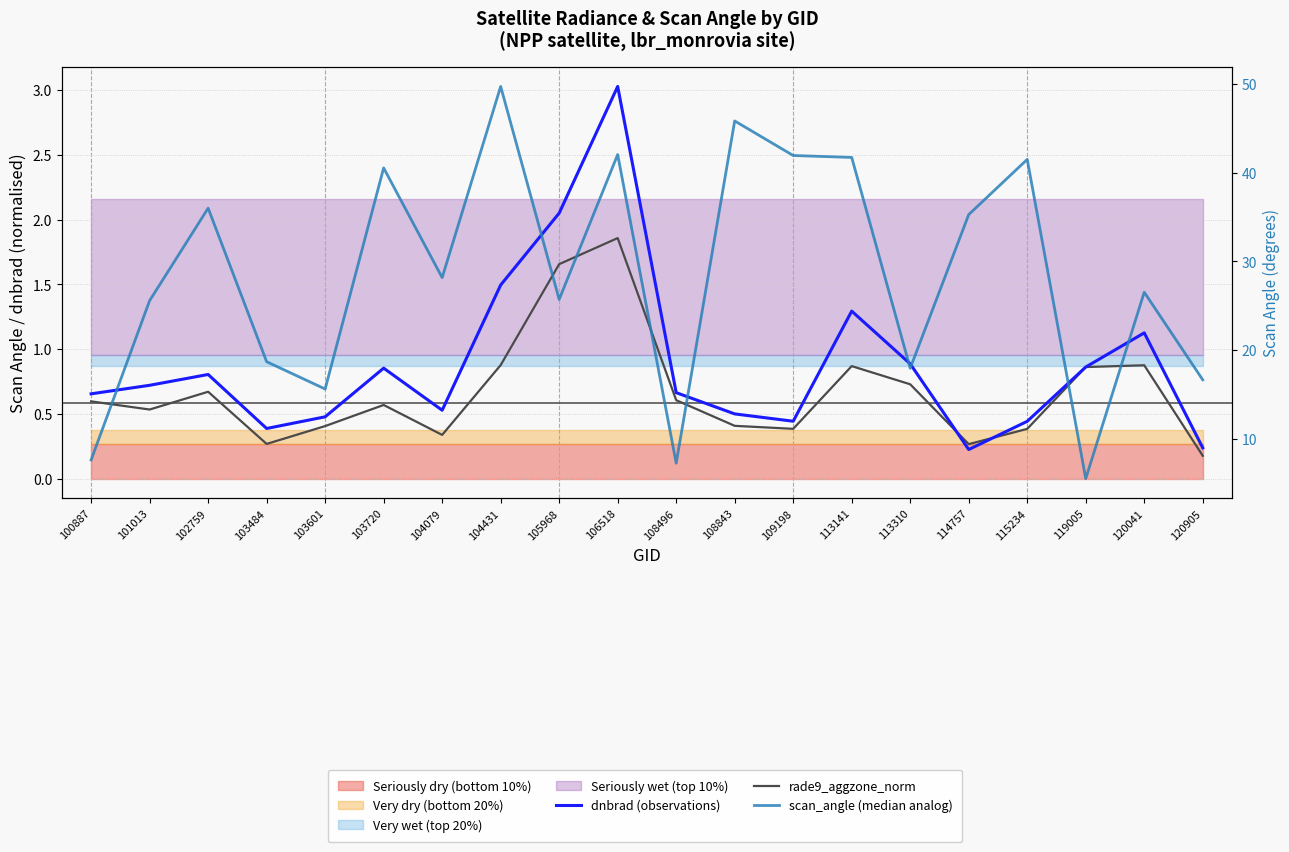

How many interior local peaks does the dnbrad (observations) series have?

5